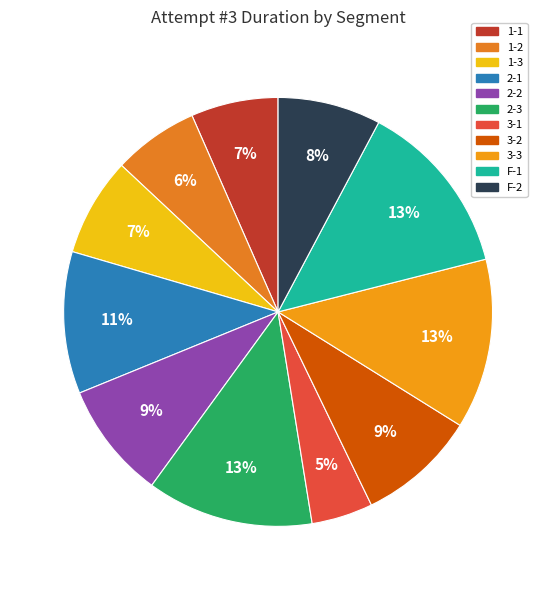

What percentage is the 2-1 slice, to the nearest percent?

11%